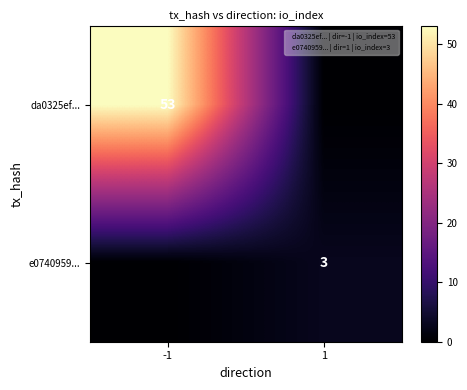

Rank the categories by da0325ef... value from highest to lowest.

-1, 1